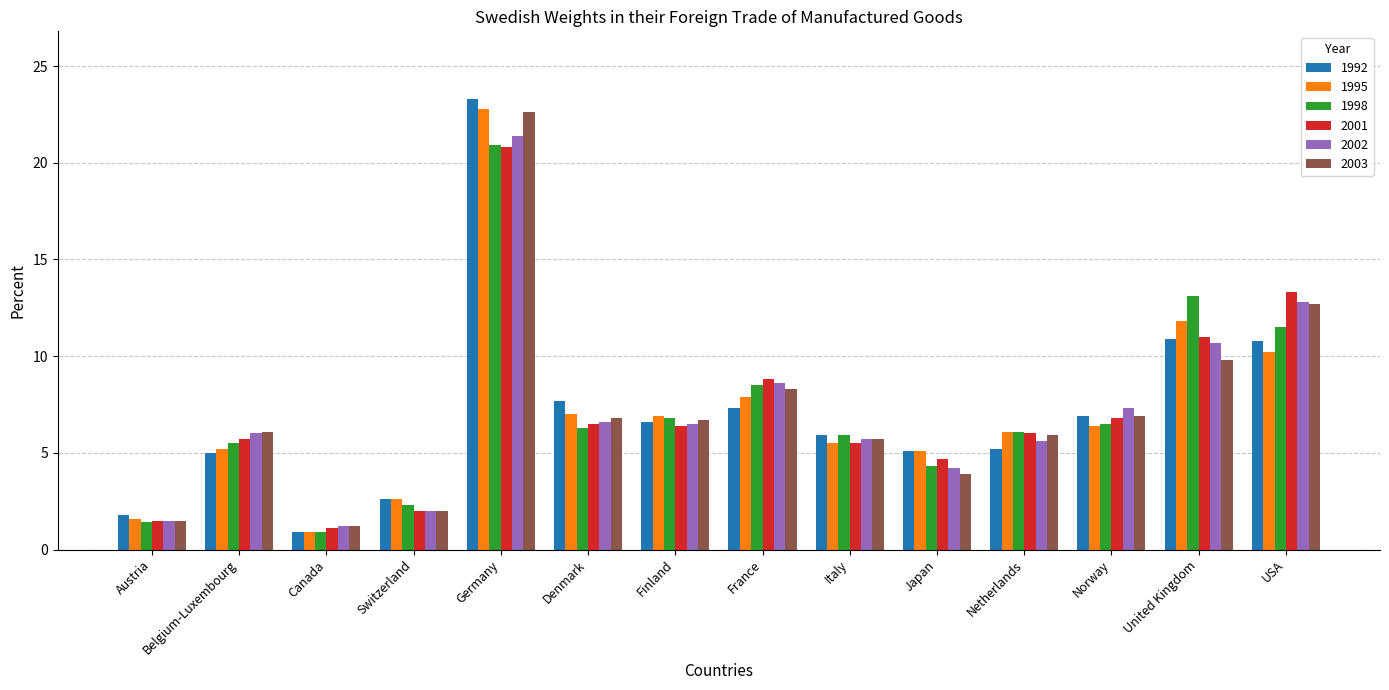

What is the difference between the 2003 values at Canada and Denmark?

5.6